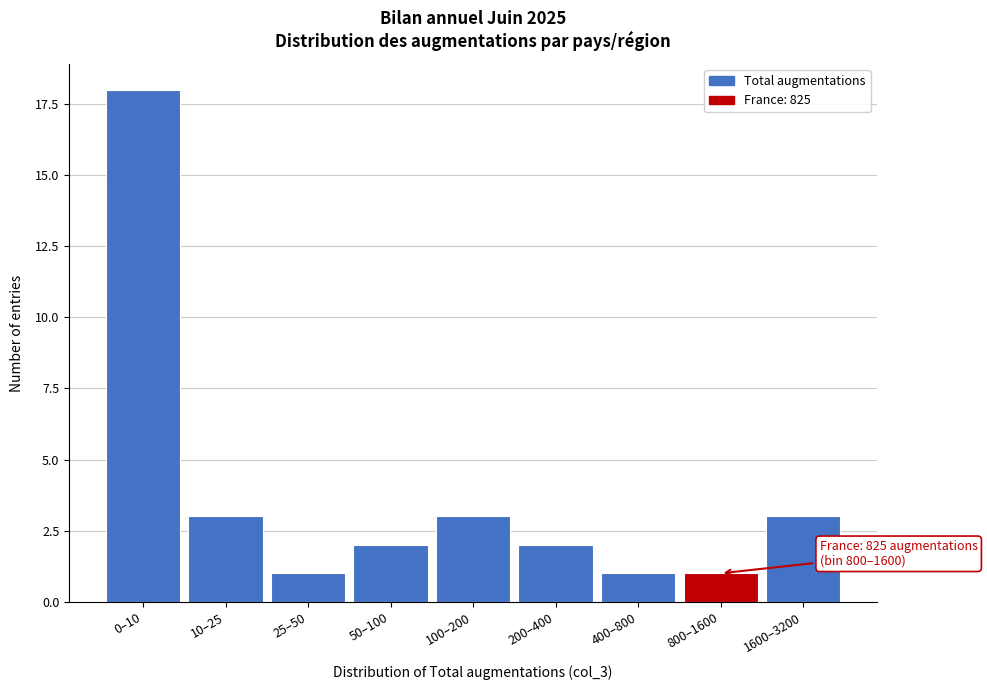

Reading left to right, what are all the values shown in this chart?

0–10=18	10–25=3	25–50=1	50–100=2	100–200=3	200–400=2	400–800=1	800–1600=1	1600–3200=3